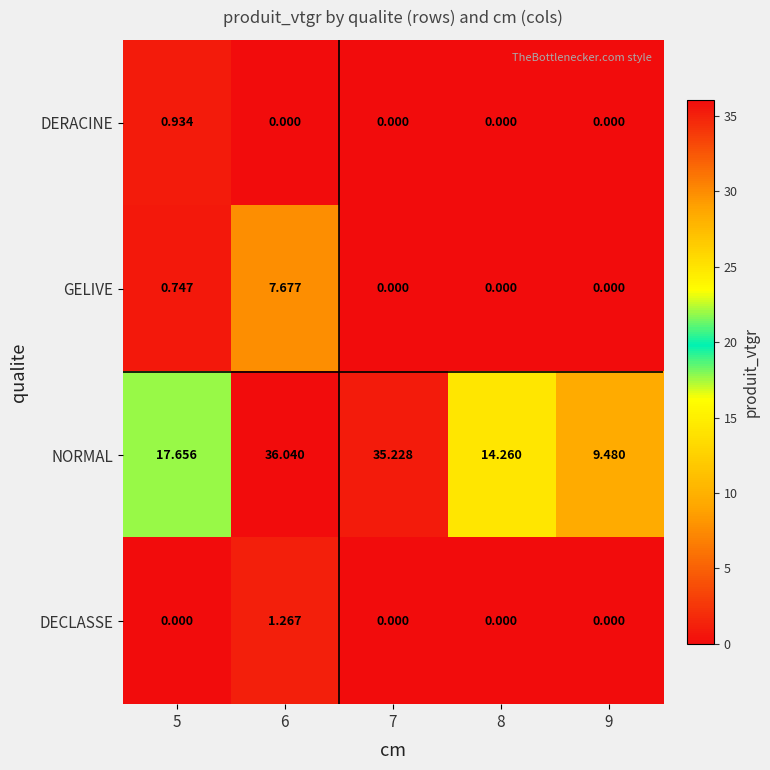

Which series has the widest spread of values?

NORMAL